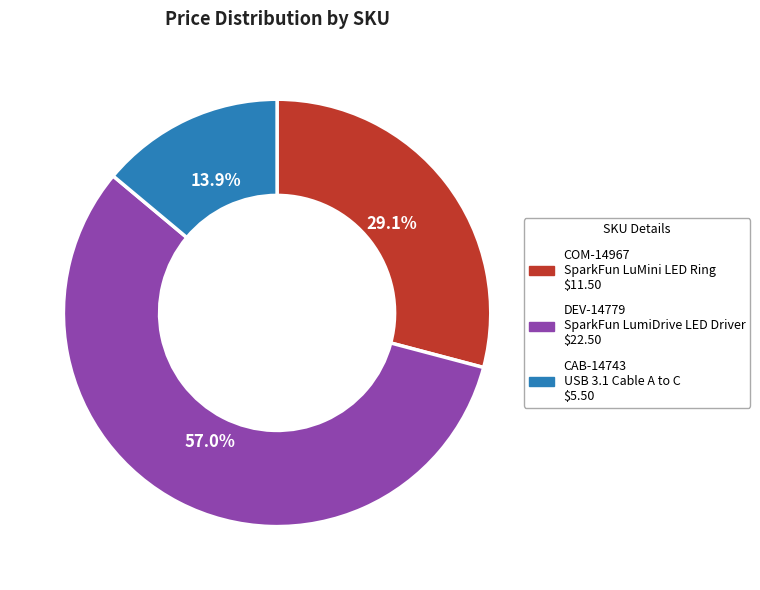

How many segments does this pie chart have?

3